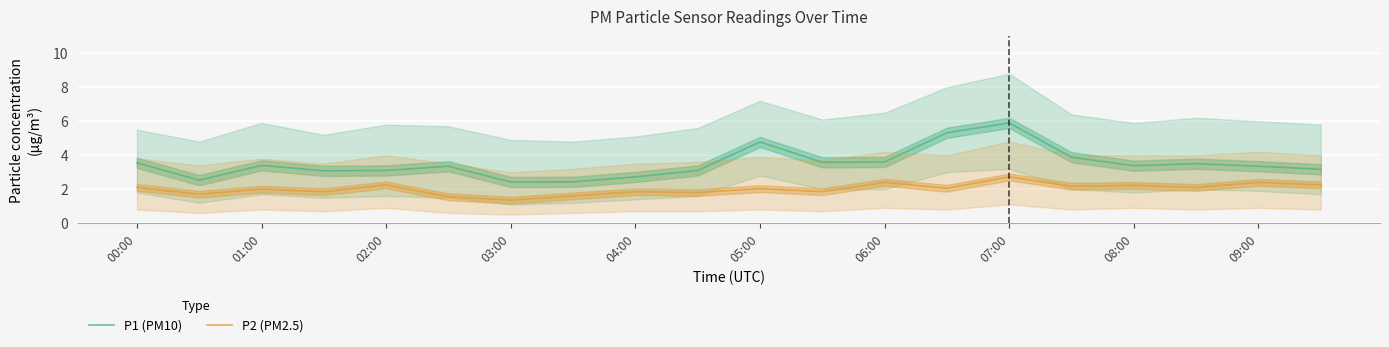

How many data points in P2 (PM2.5) are less than 2?

8